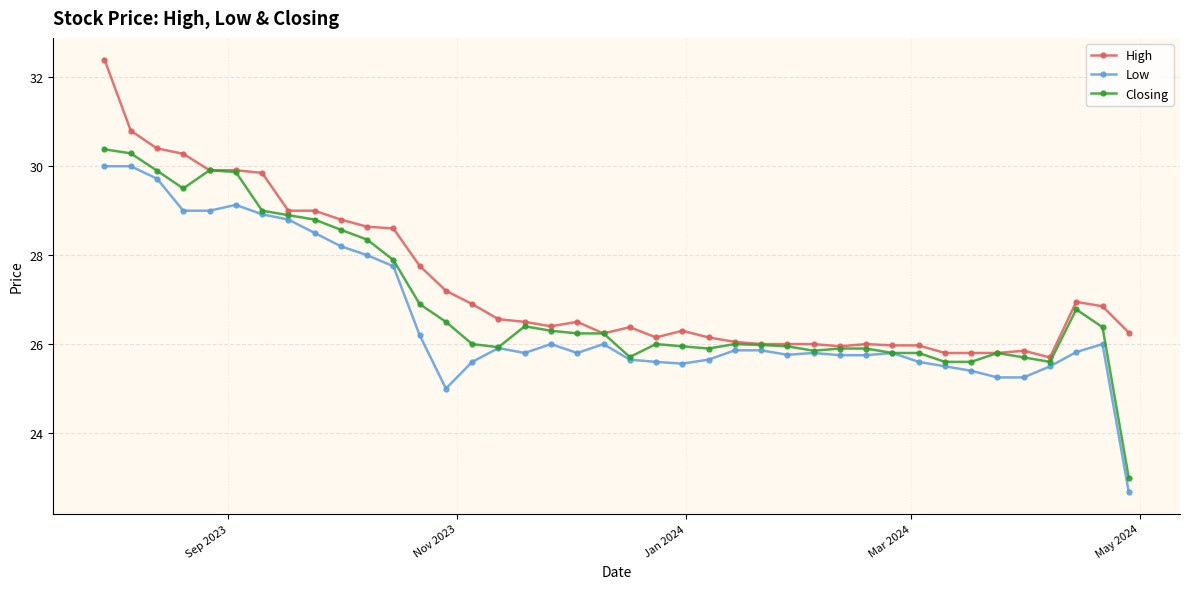

What is the smallest value displayed?

22.7